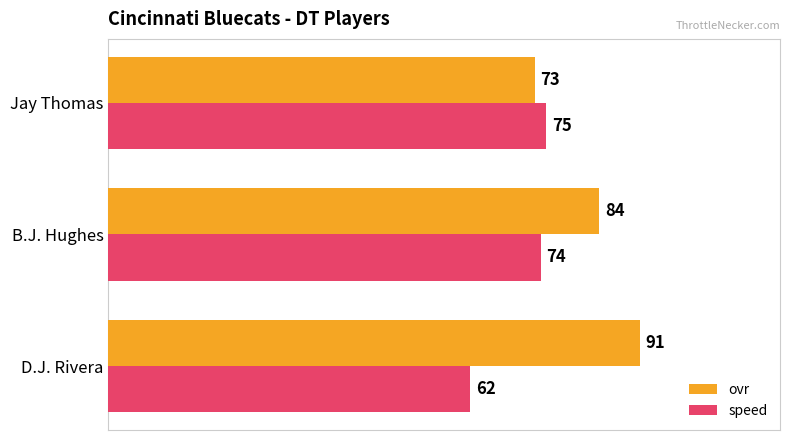

At how many categories does at least one series exceed 76?

2